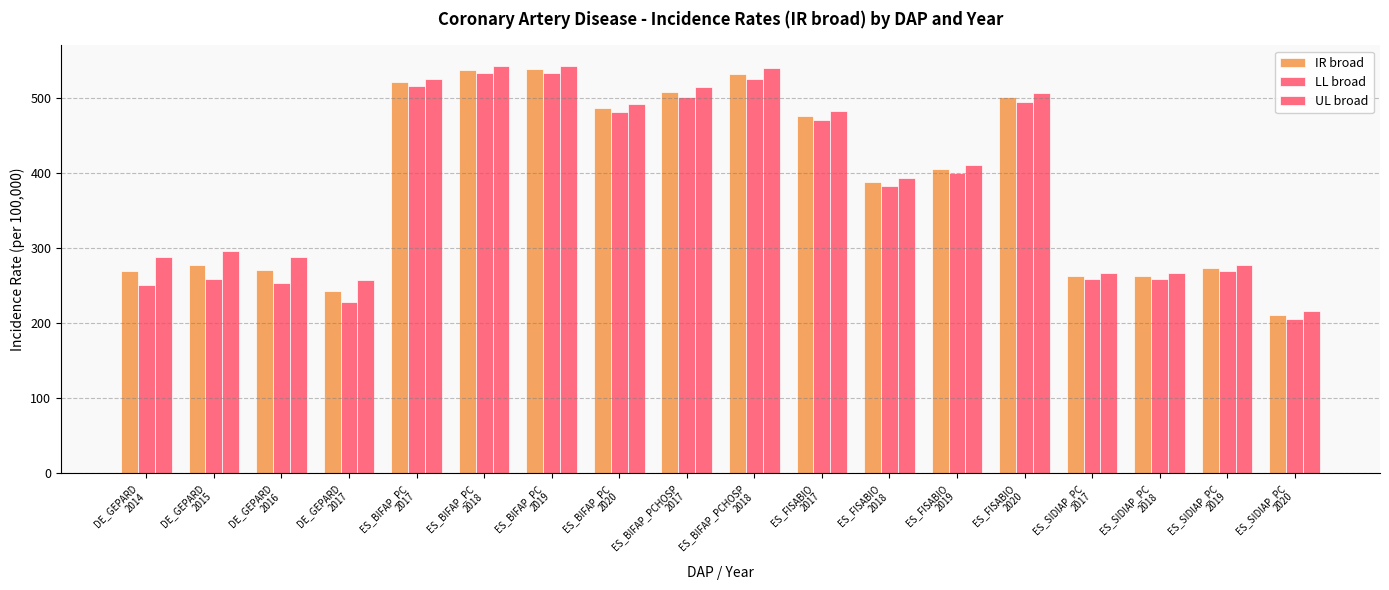

Reading left to right, transcribe all the data shown in this chart.

IR broad: 269.1	277.1	270.4	242.4	520.7	537.6	537.9	486.3	507.6	532.4	476.2	388.2	405.5	500.6	263.0	263.1	273.2	211.2
LL broad: 251.2	259.2	253.6	228.1	516.1	532.8	533.1	481.0	500.8	525.4	470.3	382.9	400.0	494.4	258.8	258.8	268.9	205.8
UL broad: 287.9	295.9	287.9	257.3	525.3	542.3	542.8	491.7	514.4	539.4	482.2	393.7	411.1	506.9	267.2	267.3	277.6	216.6